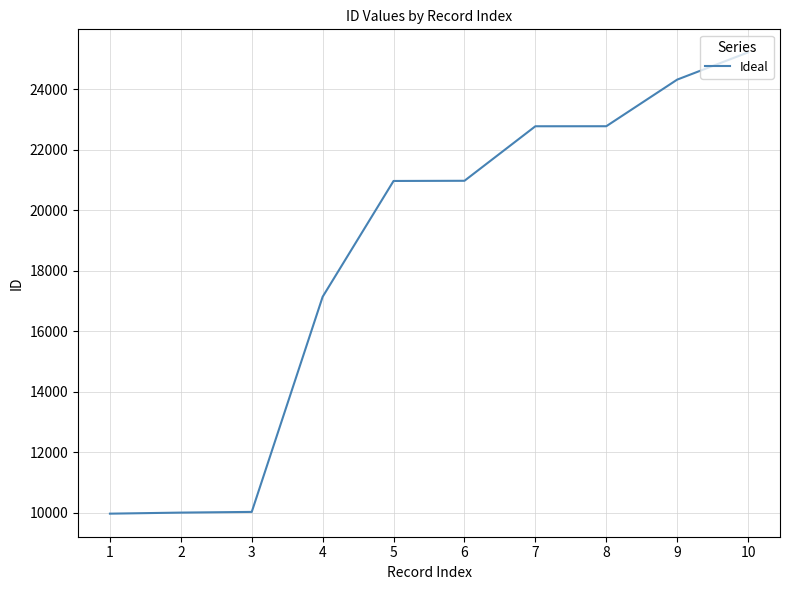

Which has a higher value, 6 or 3?

6